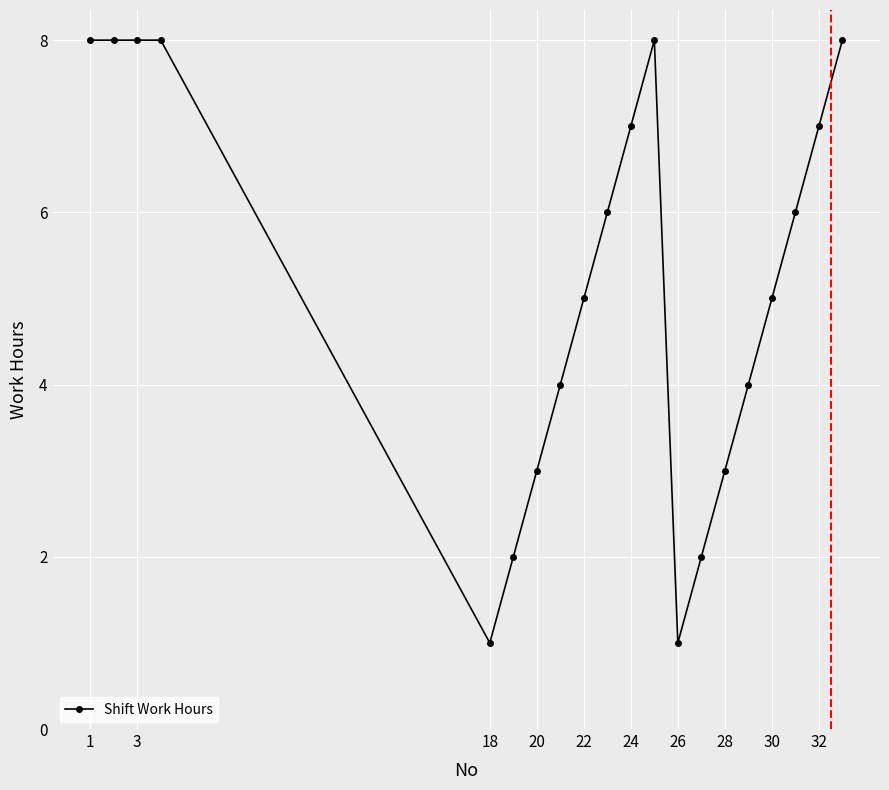

What is the maximum value shown in the chart?

8